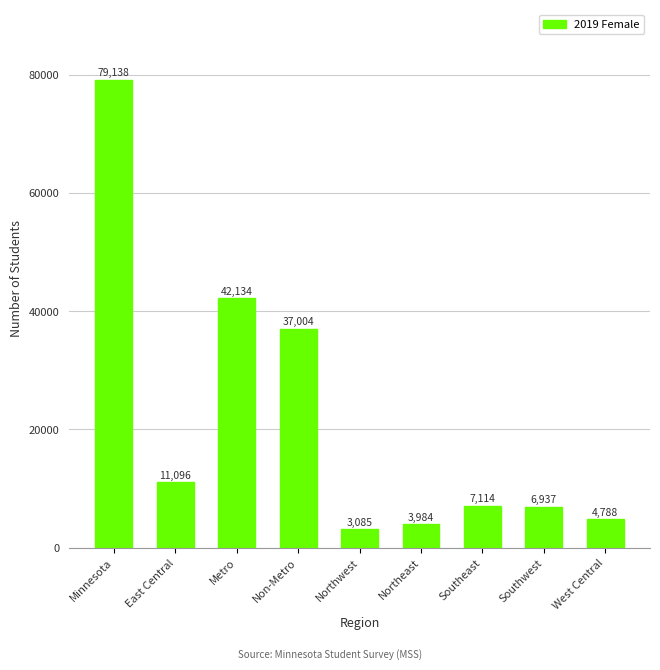

How many bars are there in total?

9